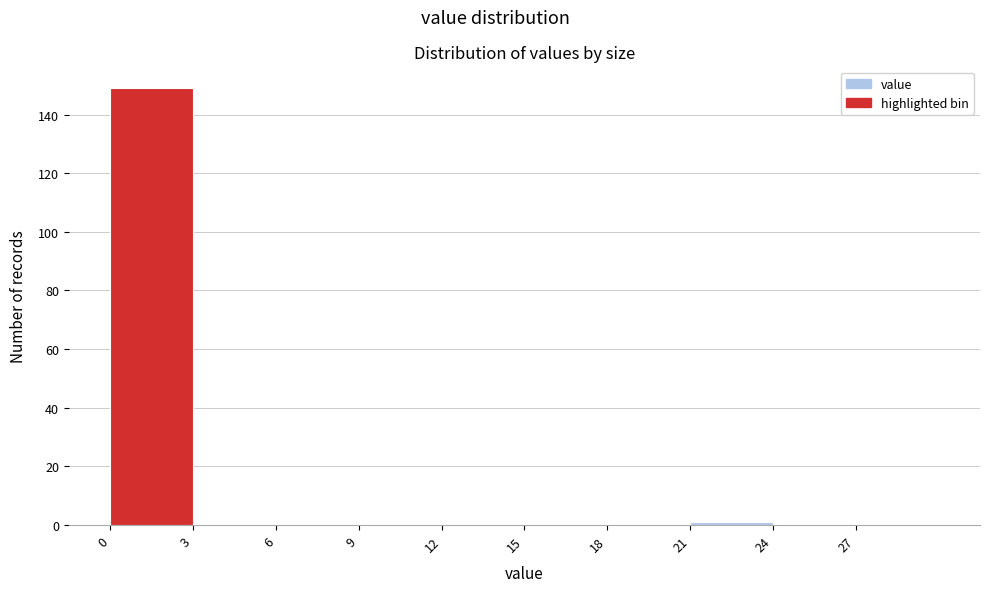

Reading left to right, list every bar in this chart as the range it spans on the x-axis followed by its height. The values are not printed on the chart, so give them approximately, as read against the axis.

0 to 3: 150
3 to 6: 0
6 to 9: 0
9 to 12: 0
12 to 15: 0
15 to 18: 0
18 to 21: 0
21 to 24: under 2
24 to 27: 0
27 to 30: 0